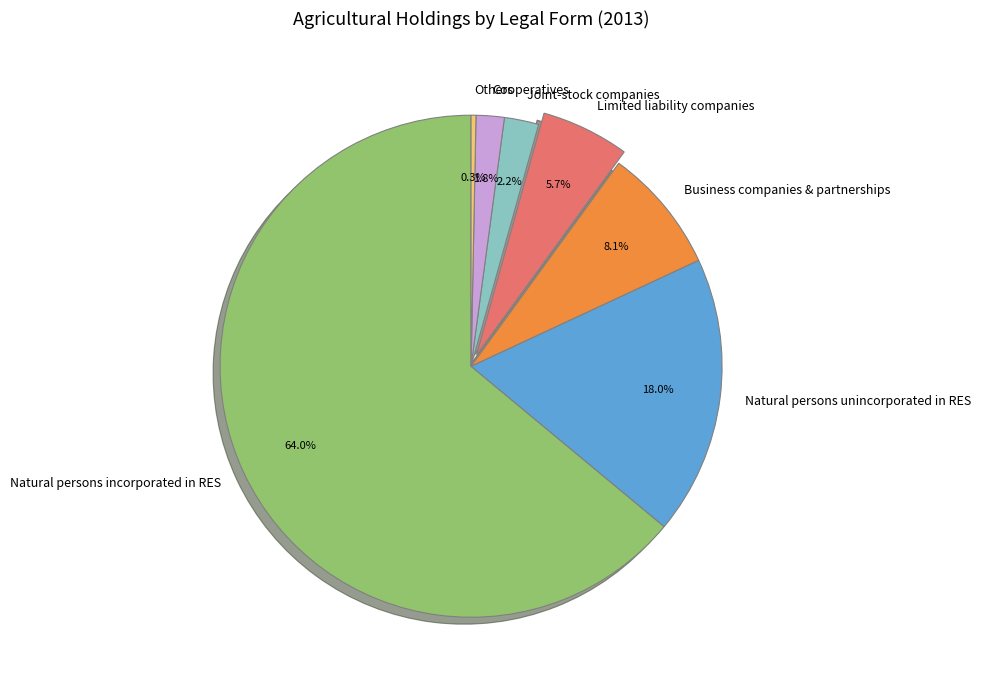

What is the largest slice in the pie chart?

Natural persons incorporated in RES